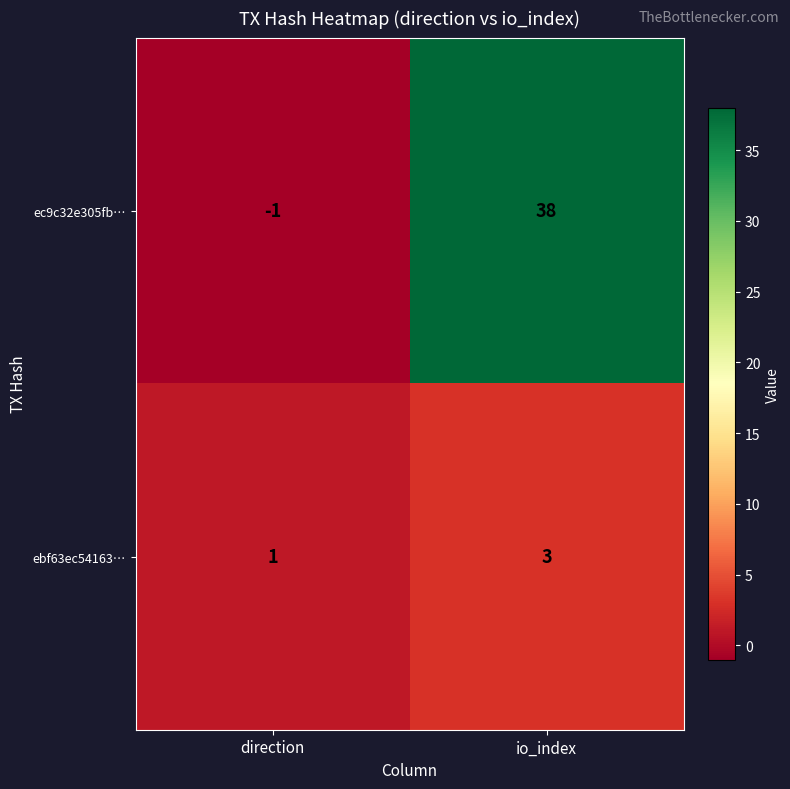

How many data points does each series have?

2